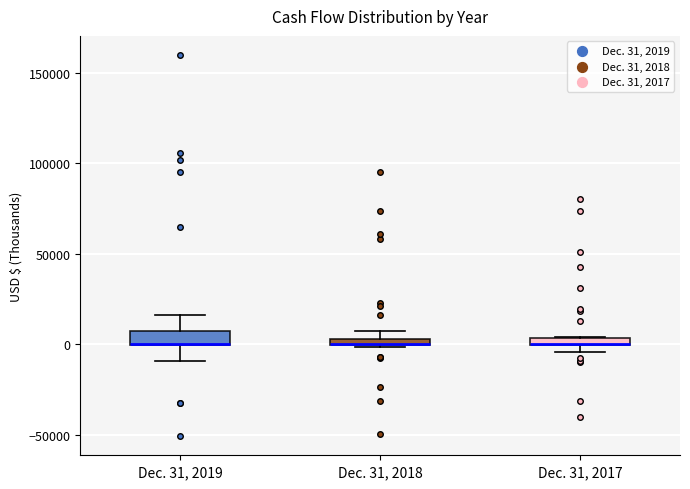

Where is the lower edge of the box for Dec. 31, 2017 on the y-axis? The values are not printed on the chart, so give them approximately, as read against the axis.

0